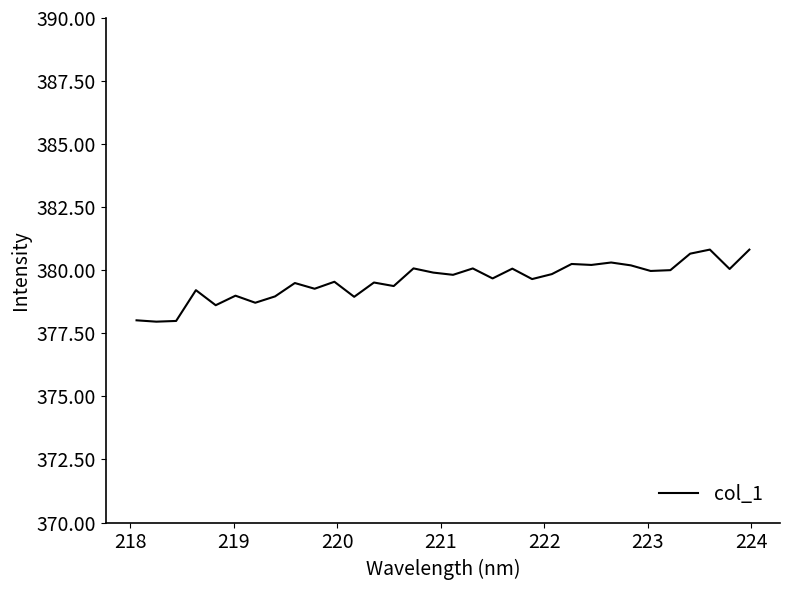

What is the smallest value displayed?

378.0